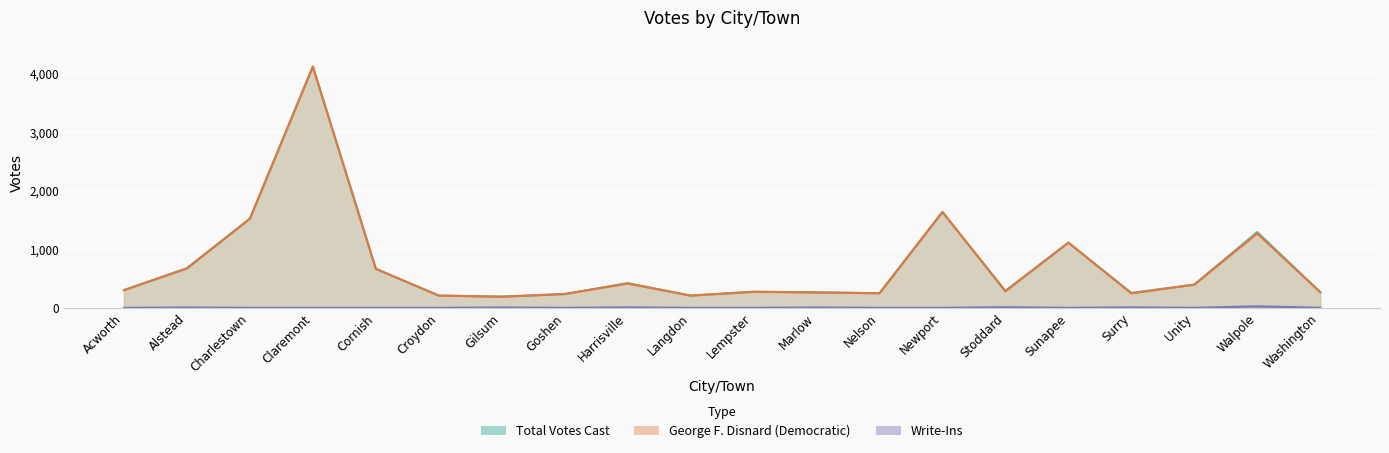

True or false: Write-Ins and Total Votes Cast intersect in this chart.

False